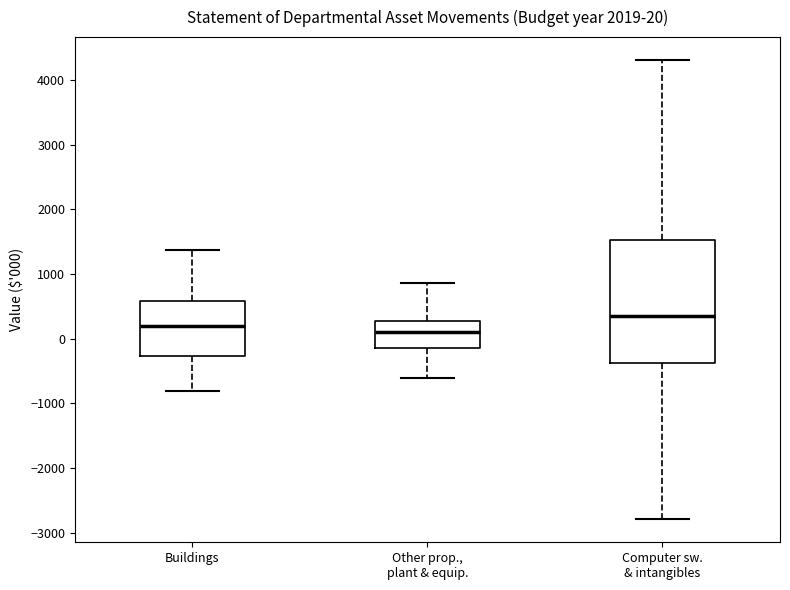

Which box has the lowest median line?

Other prop., plant & equip.